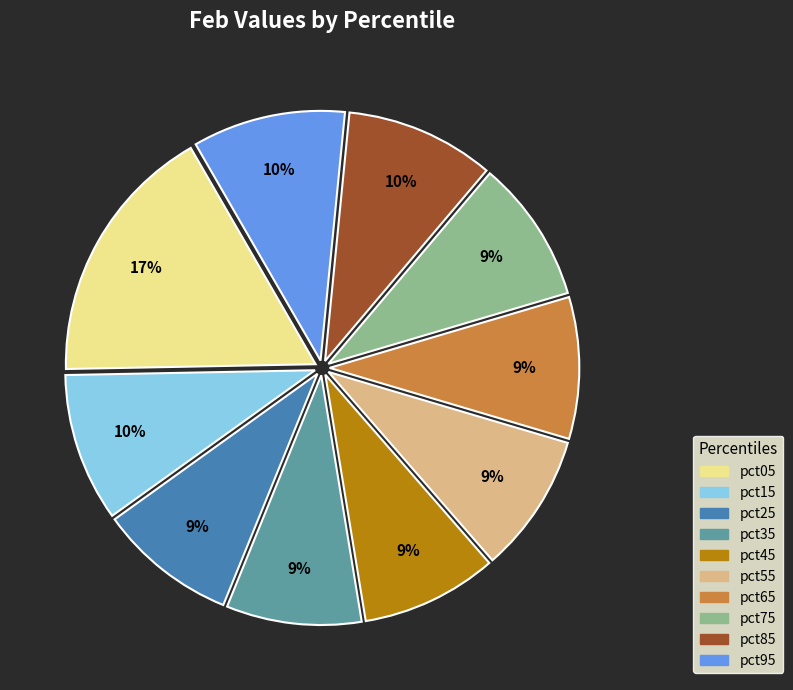

Count the number of slices in the pie.

10